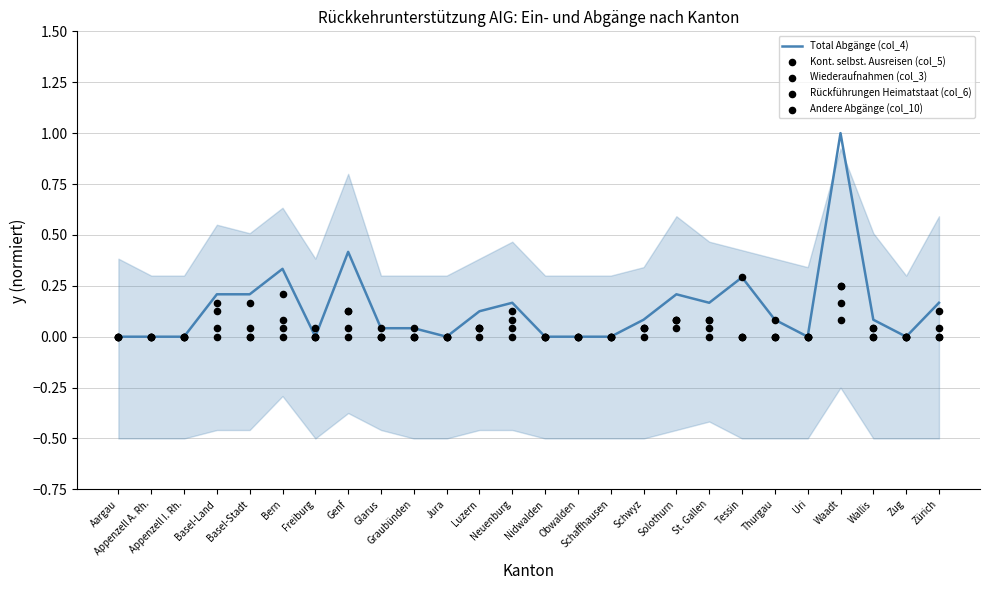

Is the value of Wiederaufnahmen (col_3) at Thurgau greater than the value of Kont. selbst. Ausreisen (col_5) at Solothurn?

No